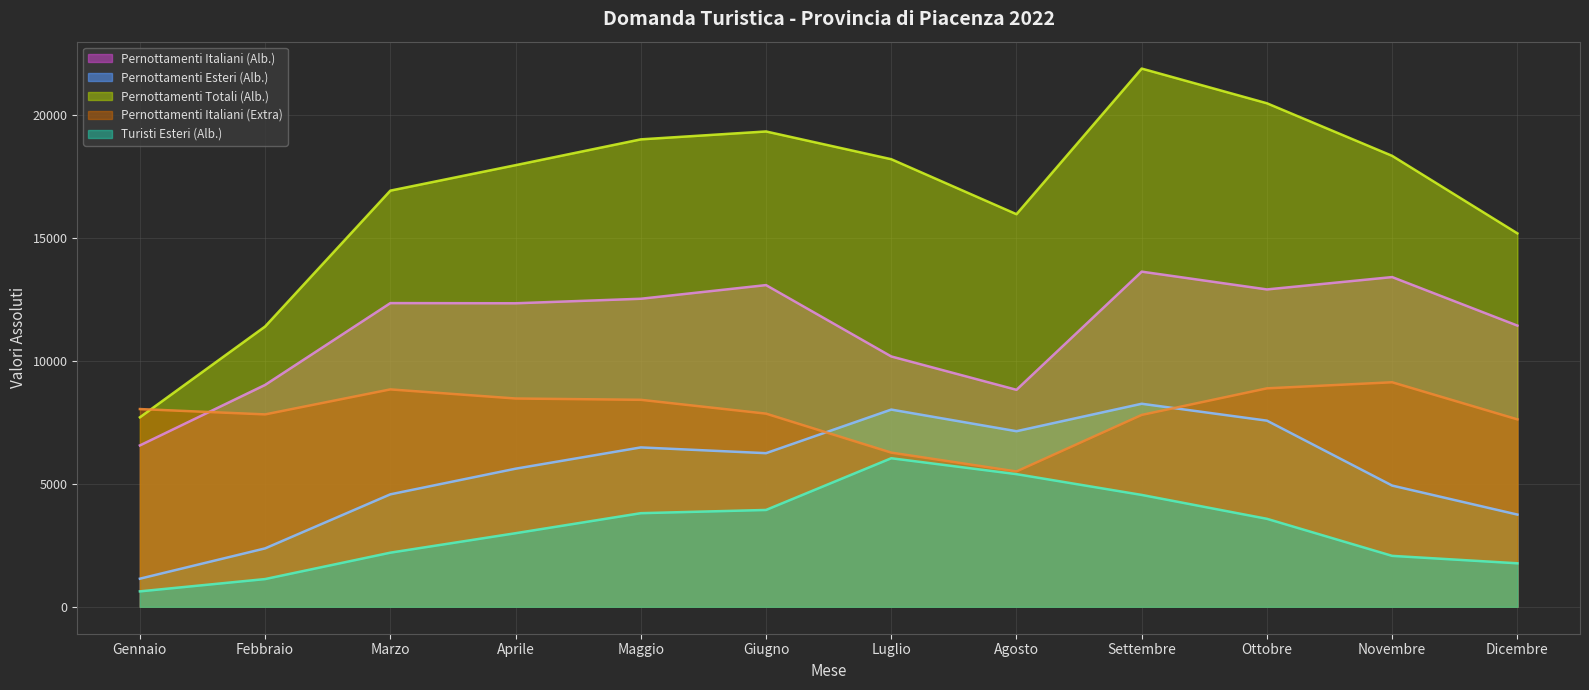

True or false: Pernottamenti Esteri (Alb.) has more than 2 interior local peaks.

True